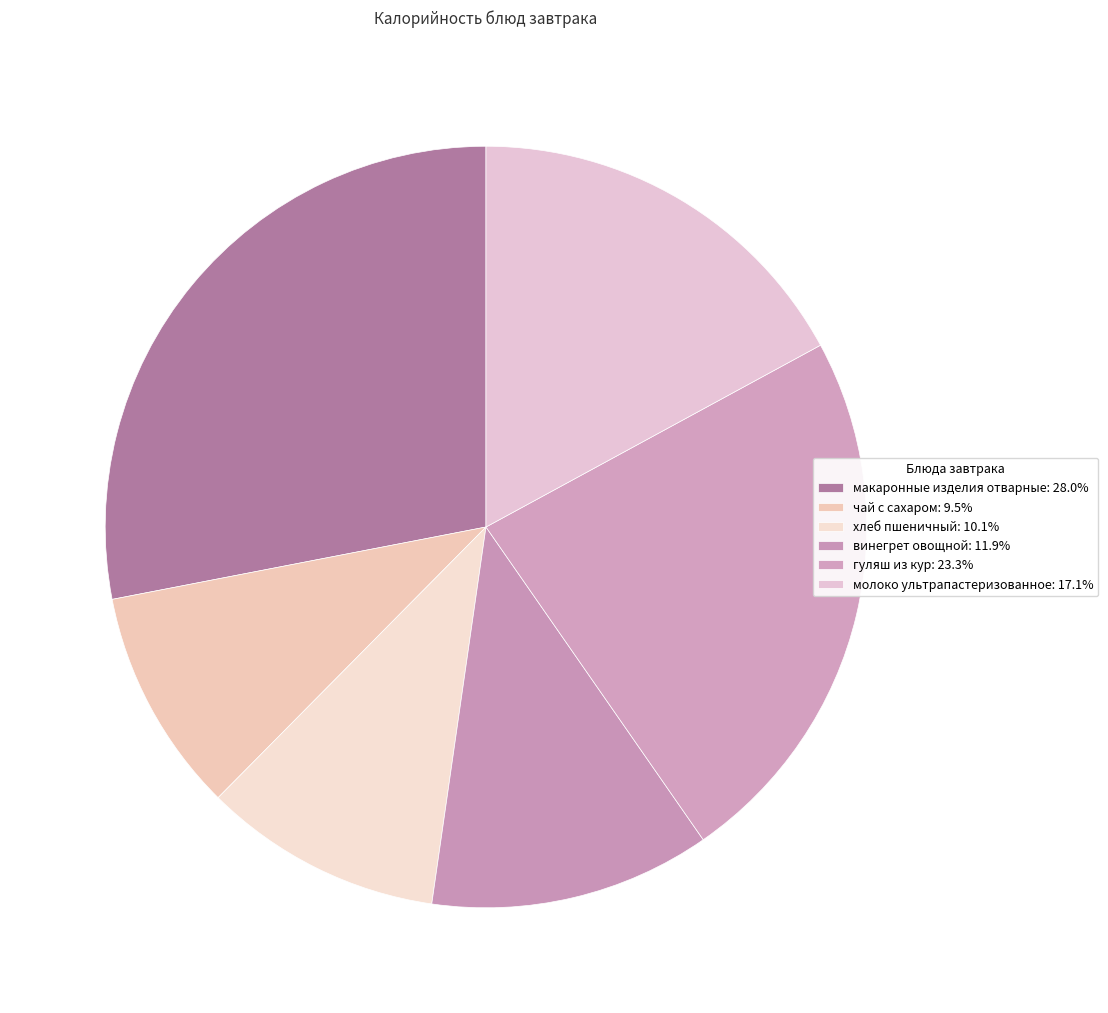

True or false: гуляш из кур accounts for 30% of the total.

False